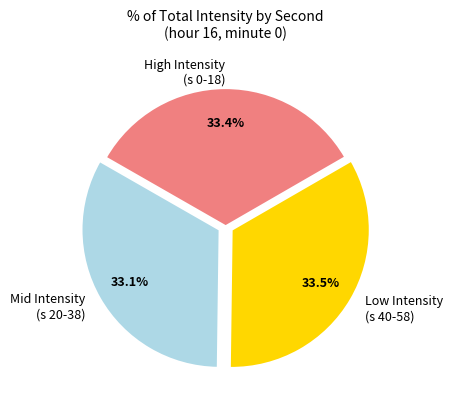

How many slices are in this pie chart?

3